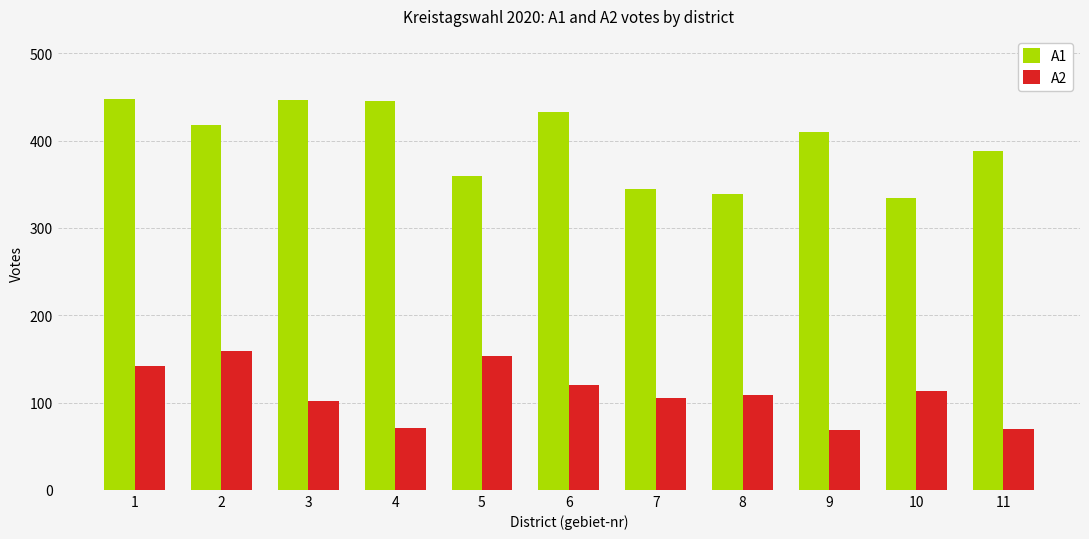

Rank the series by their average value, from lowest to highest.

A2, A1